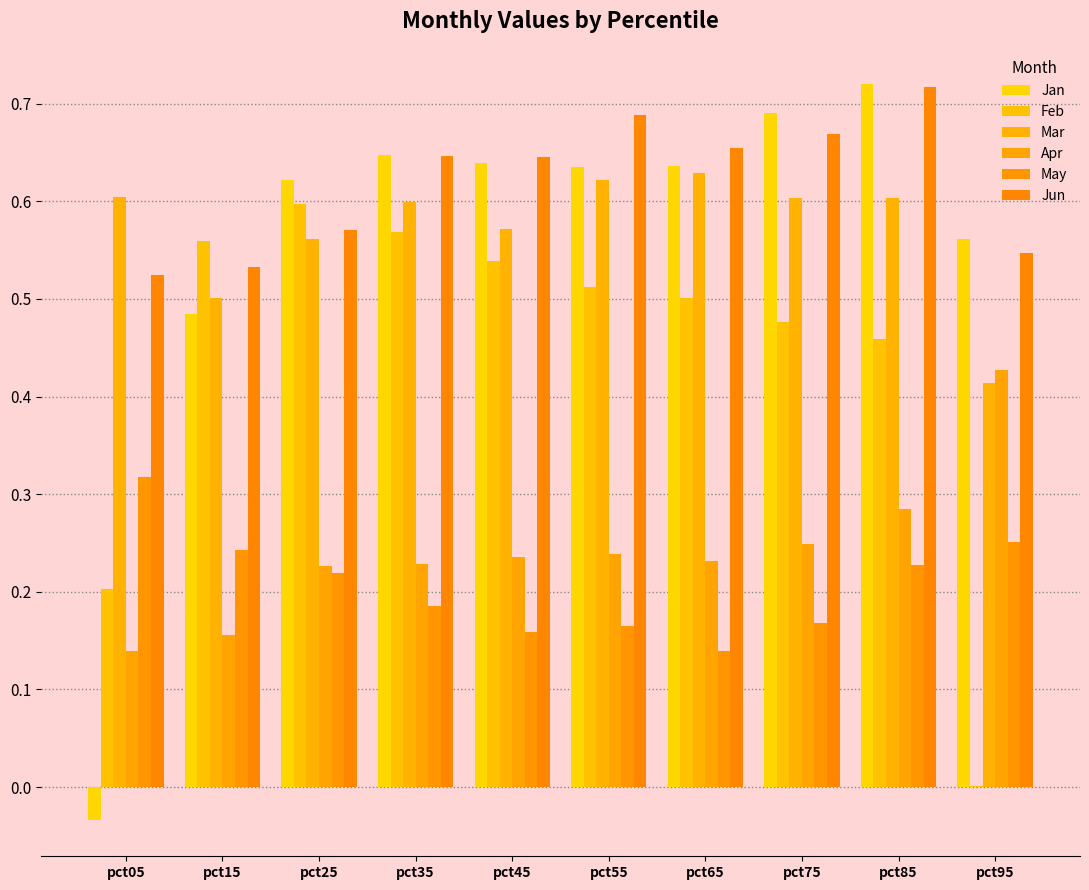

Are the bars grouped side by side (vs. stacked)?

Yes